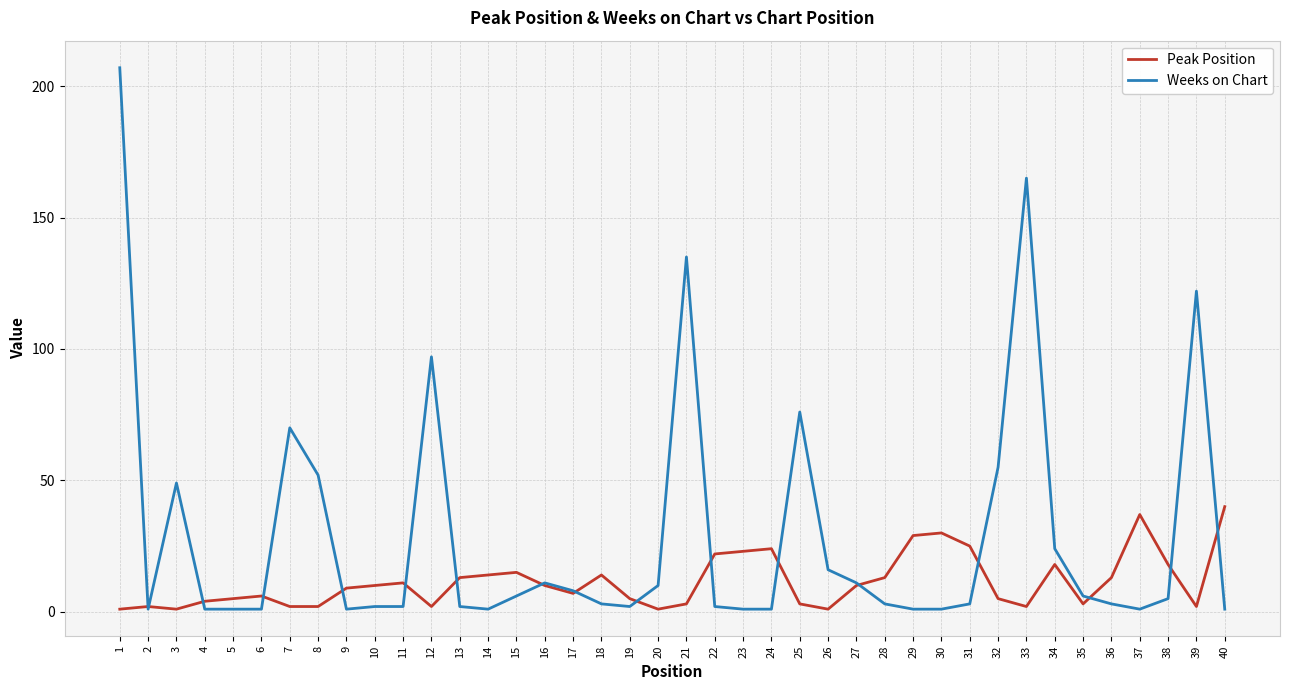

Reading left to right, what are all the values shown in this chart?

Peak Position: 1	2	1	4	5	6	2	2	9	10	11	2	13	14	15	10	7	14	5	1	3	22	23	24	3	1	10	13	29	30	25	5	2	18	3	13	37	18	2	40
Weeks on Chart: 207	1	49	1	1	1	70	52	1	2	2	97	2	1	6	11	8	3	2	10	135	2	1	1	76	16	11	3	1	1	3	55	165	24	6	3	1	5	122	1